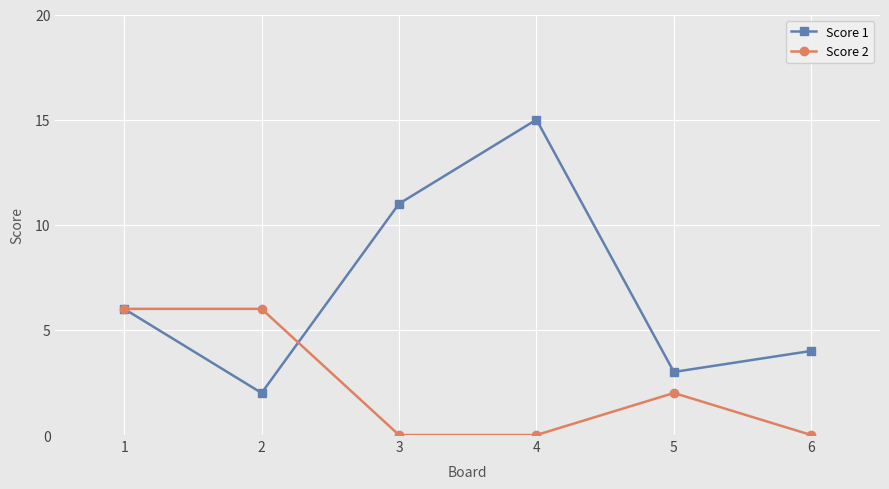

How many interior local valleys does the Score 1 series have?

2